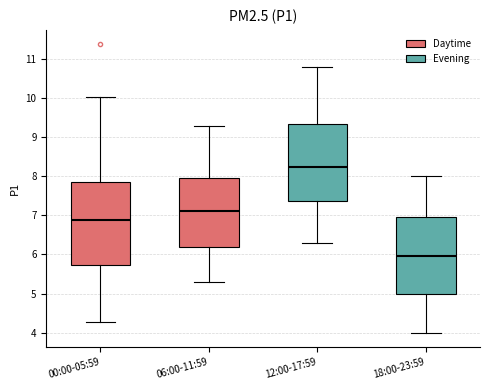

Where does the lower whisker of the box for 18:00-23:59 end on the y-axis? The values are not printed on the chart, so give them approximately, as read against the axis.

4.0